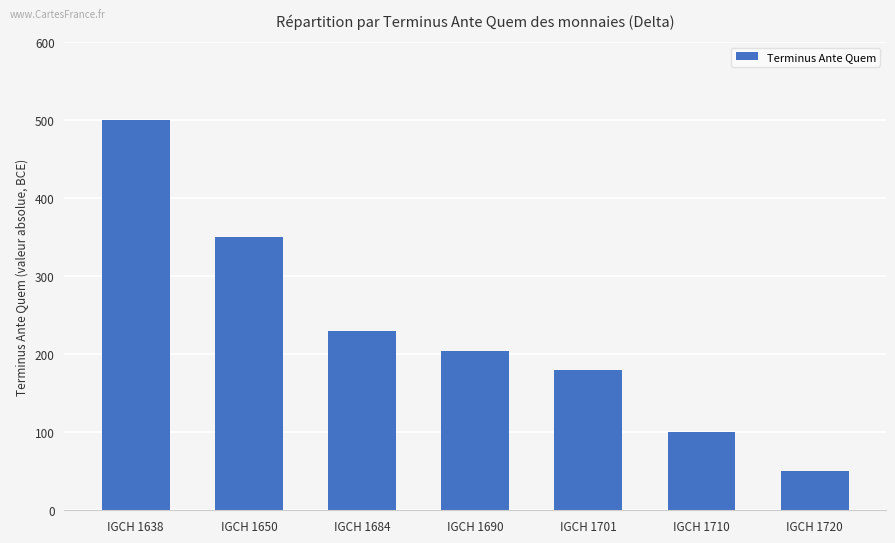

What is the sum of all values?

1614